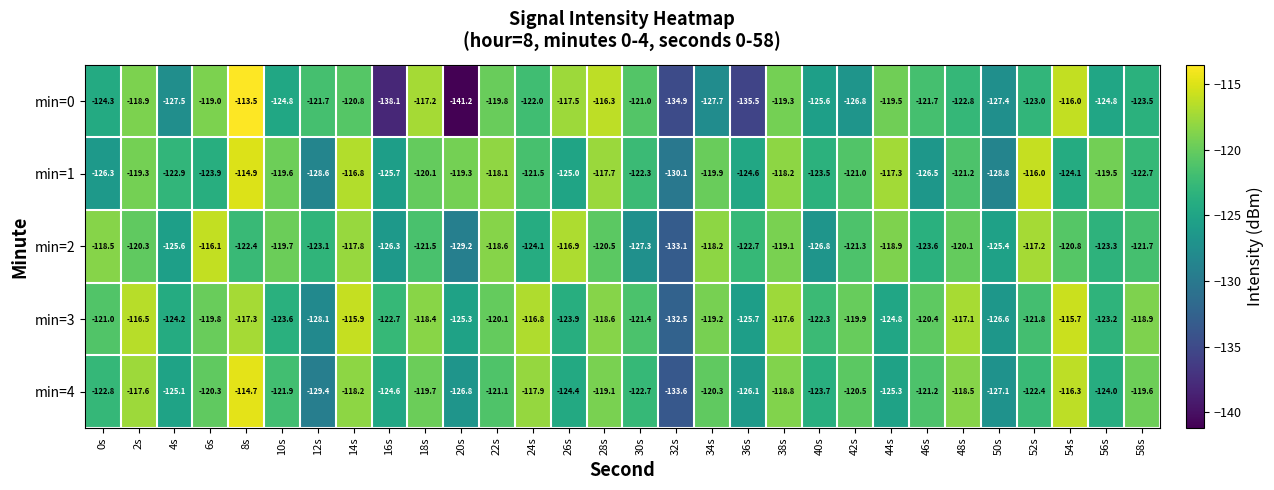

How many categories are shown in the chart?

30